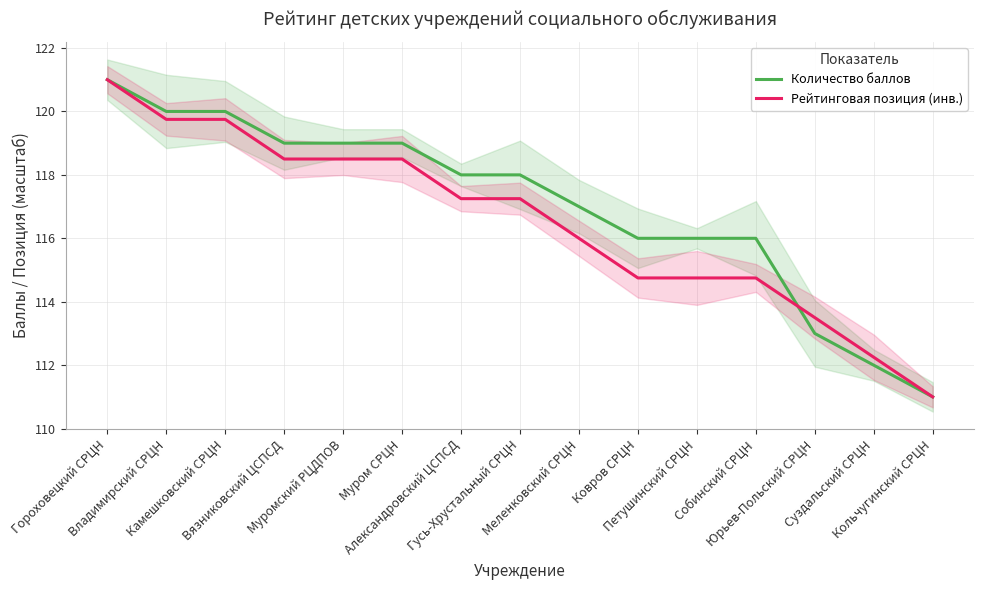

True or false: Количество баллов and Рейтинговая позиция (инв.) intersect in this chart.

True